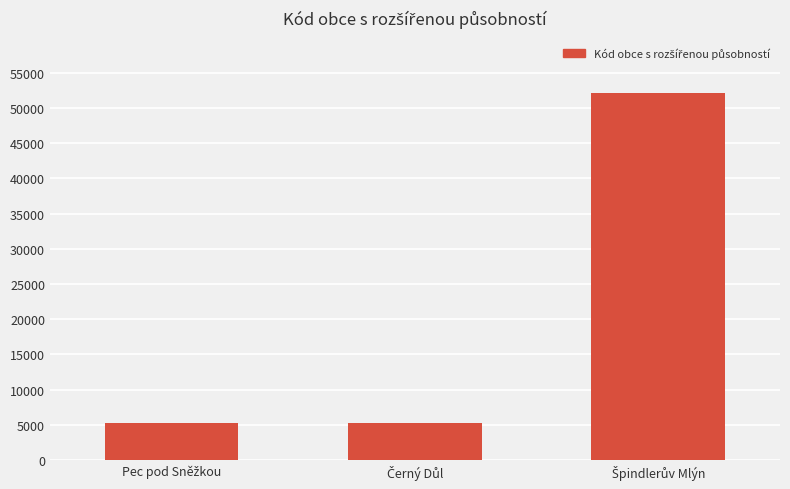

What is the value of the 3rd bar from the left?

52165